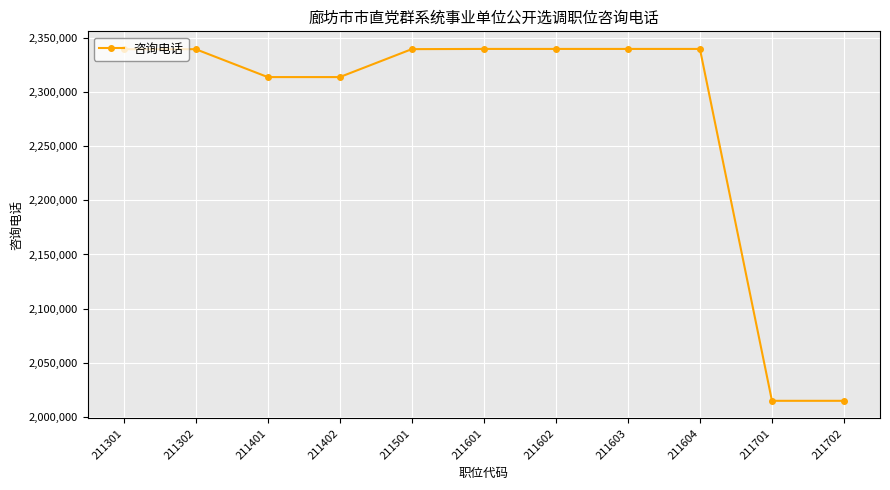

What is the sum of the values at 211603 and 211702?

4354730